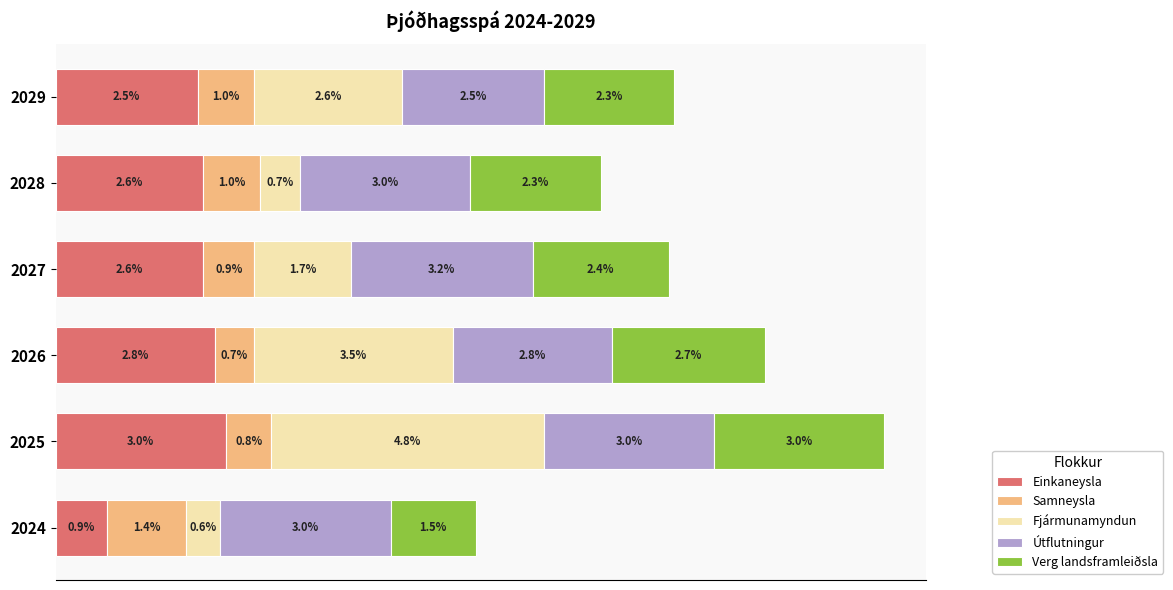

What is the maximum value for Einkaneysla?

3.0